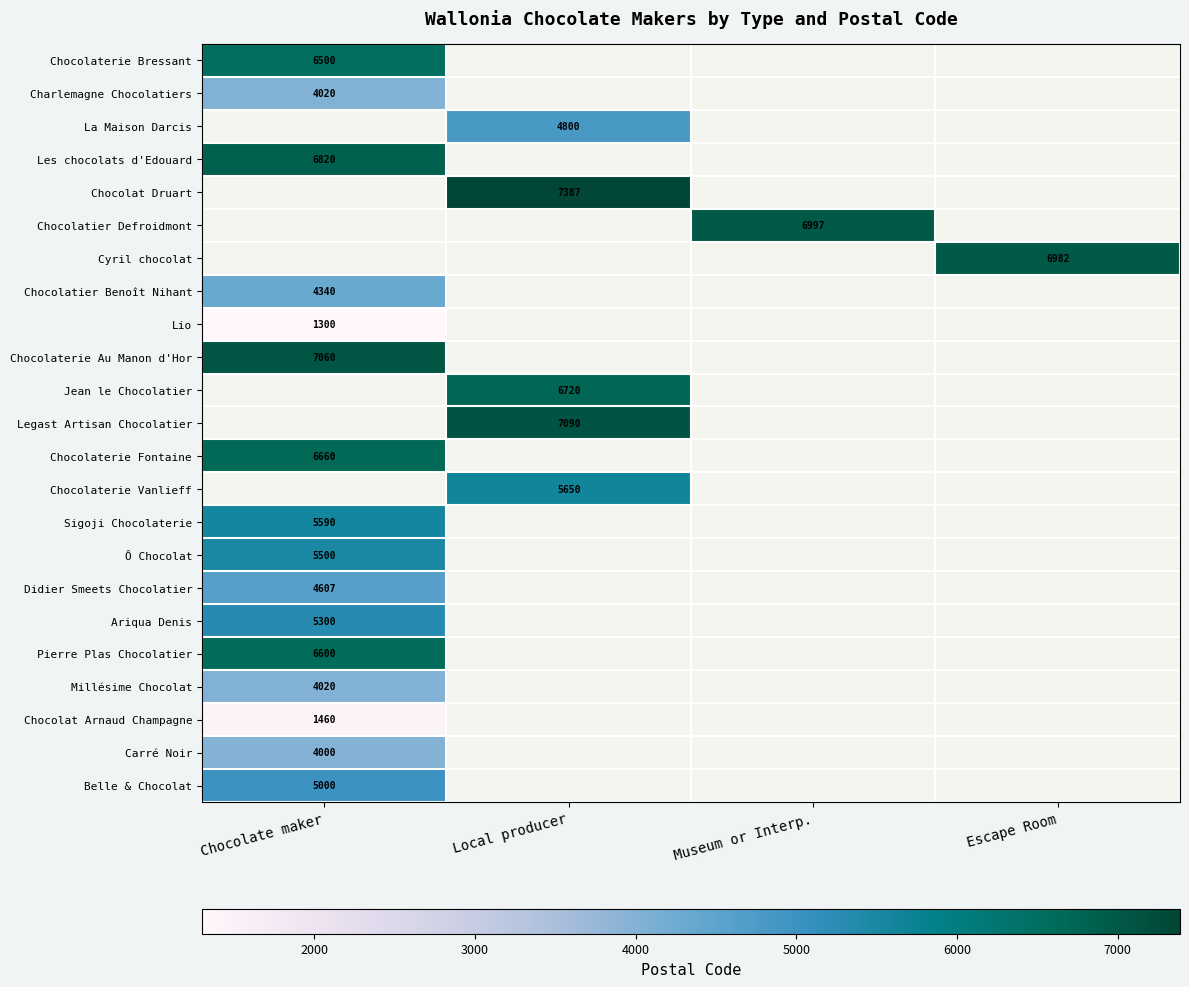

How many data points does each series have?

4